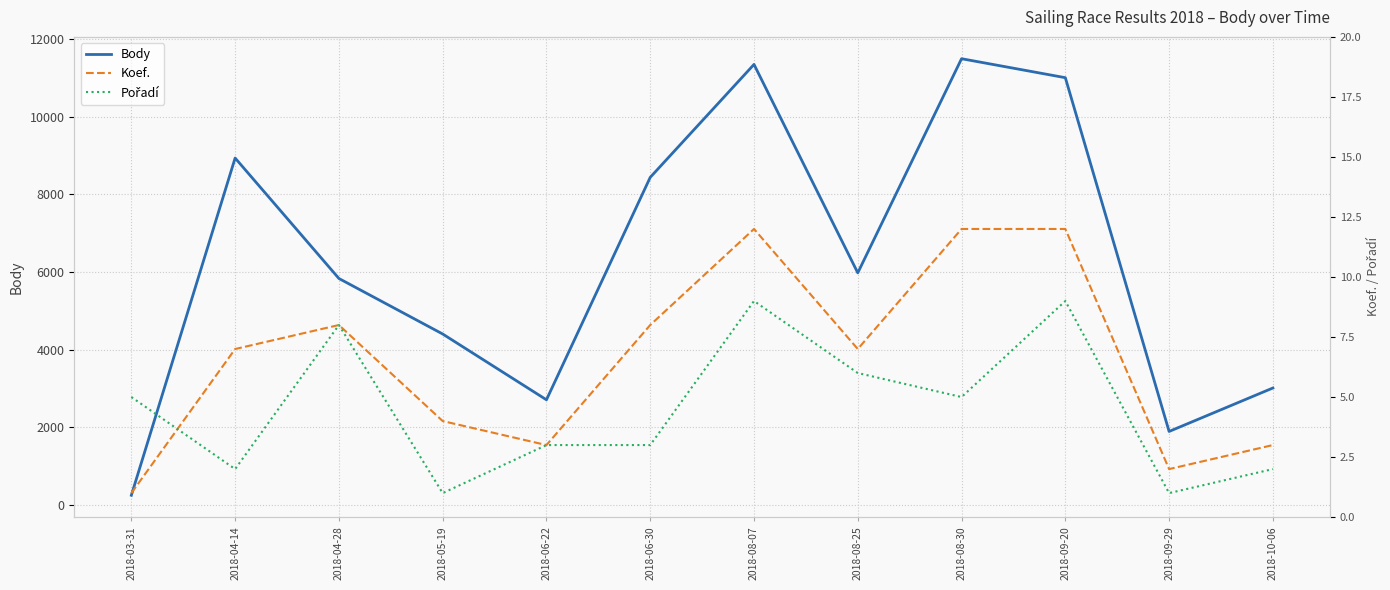

What are all the series names shown in the legend?

Body, Koef., Pořadí